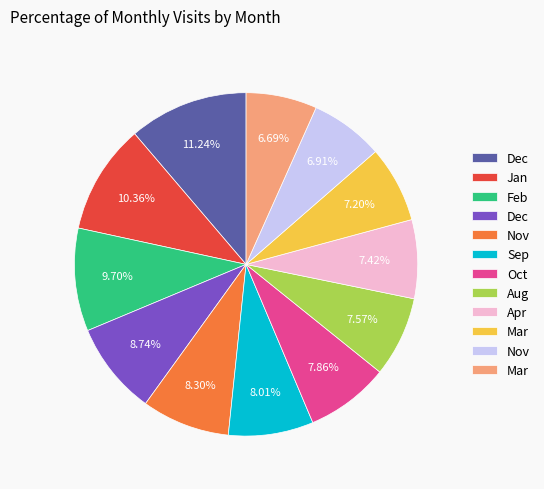

Is there a majority slice in this chart?

No